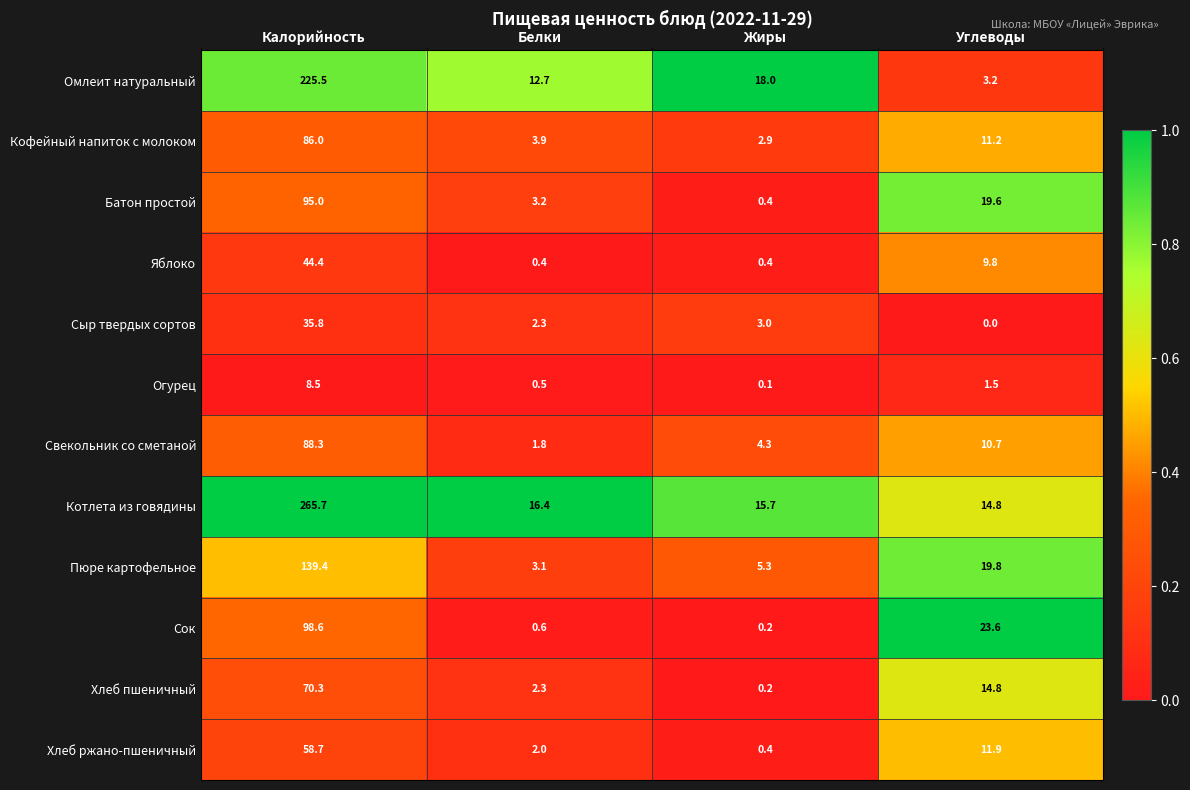

At which category is the sum across all series the highest?

Калорийность